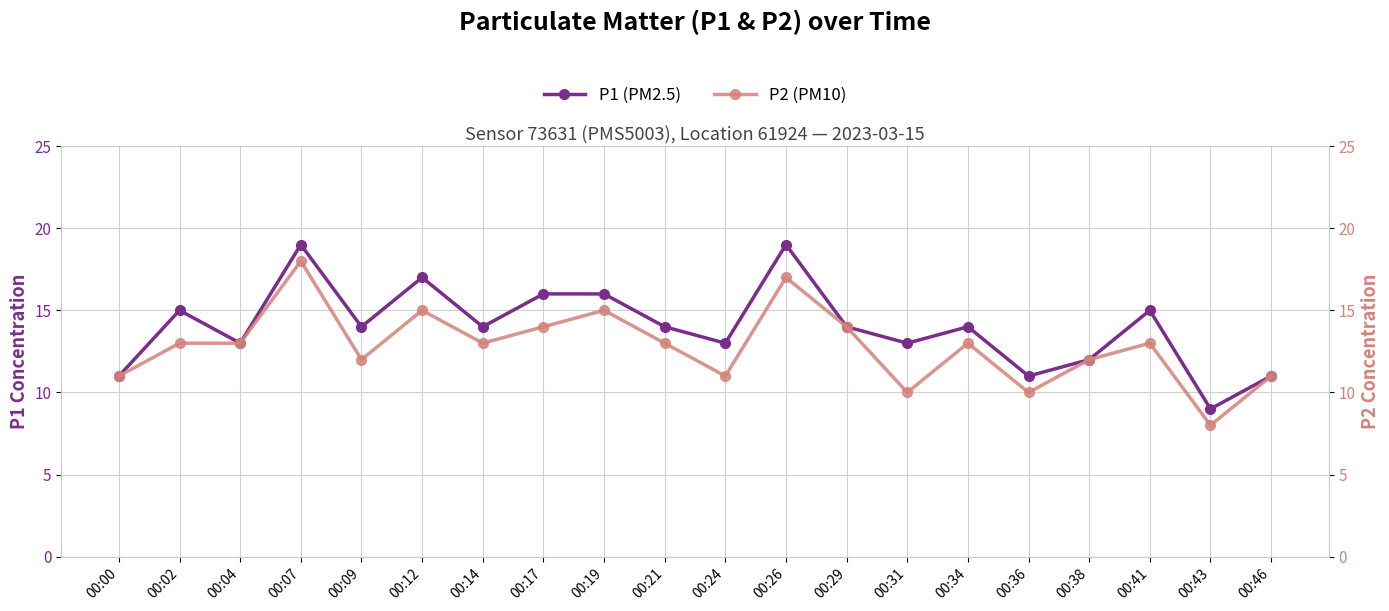

Rank the categories by P1 (PM2.5) value from highest to lowest.

00:07, 00:26, 00:12, 00:17, 00:19, 00:02, 00:41, 00:09, 00:14, 00:21, 00:29, 00:34, 00:04, 00:24, 00:31, 00:38, 00:00, 00:36, 00:46, 00:43